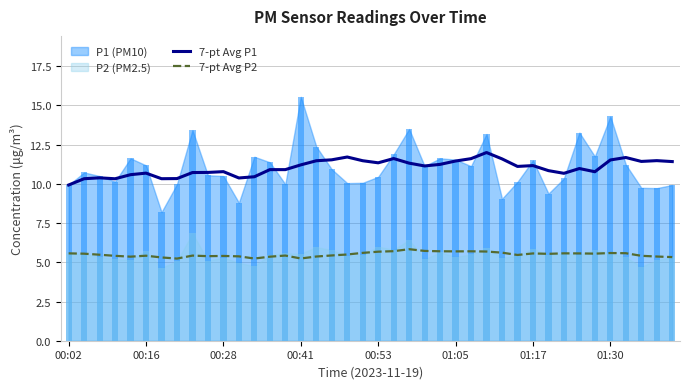

What is the difference between the 7-pt Avg P1 values at 32 and 37?

0.8